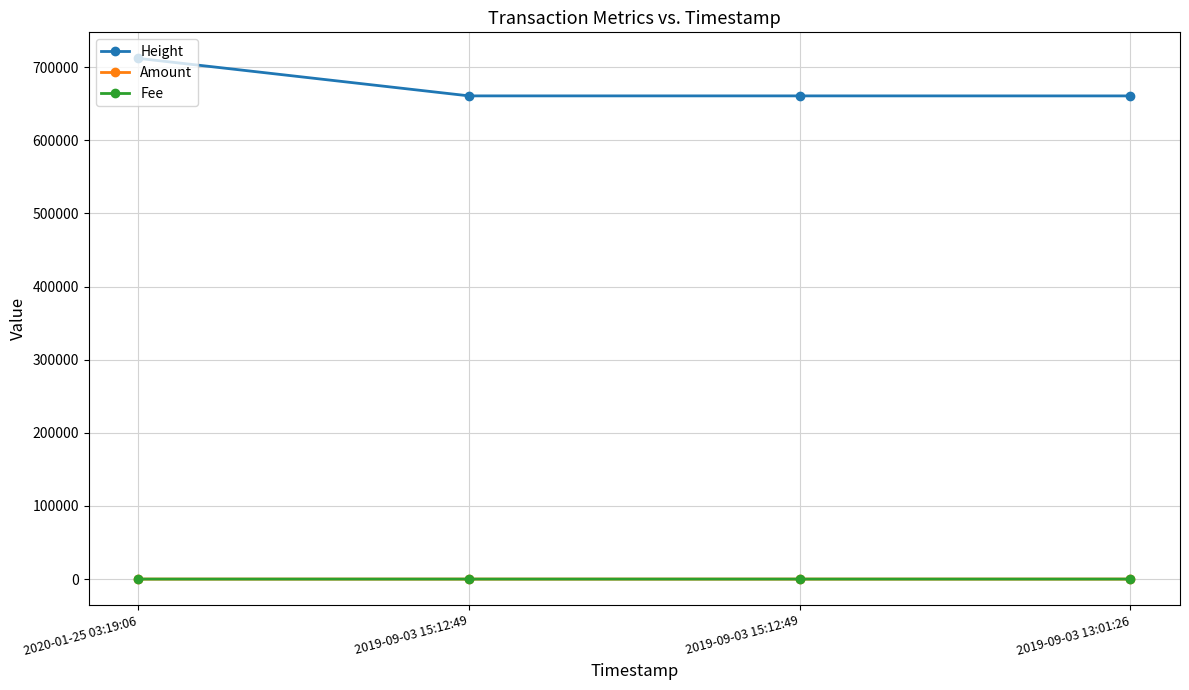

At how many categories does at least one series exceed 82400?

4